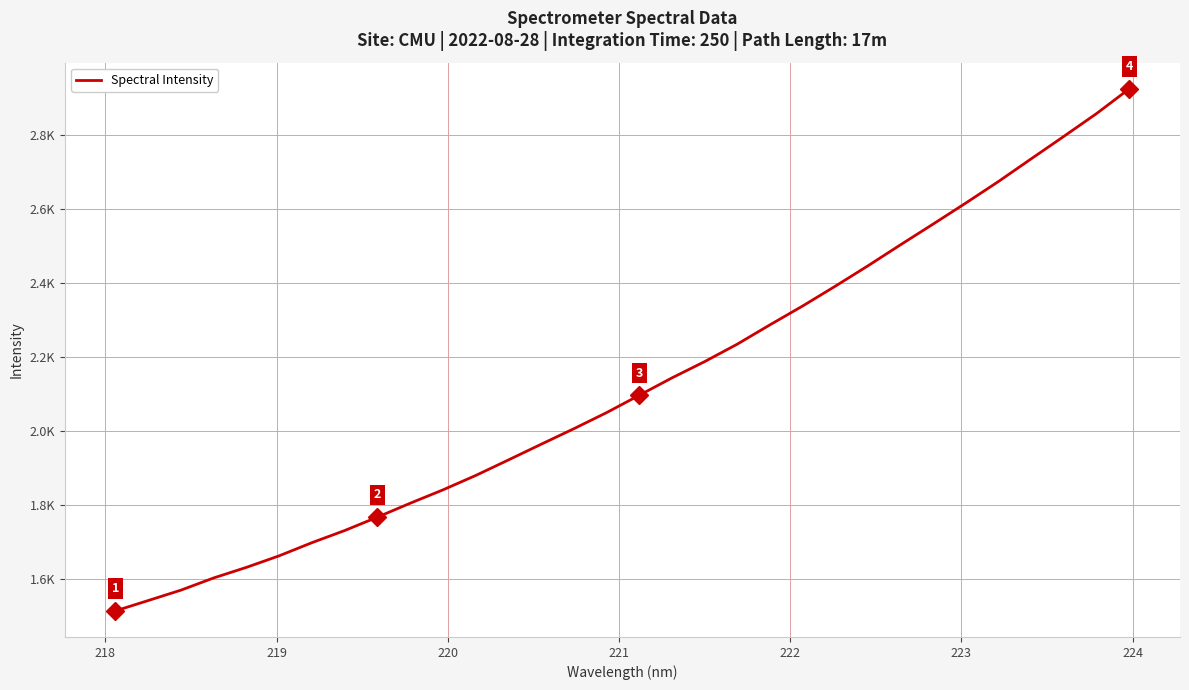

Does the chart display data point markers on the line(s)?

No